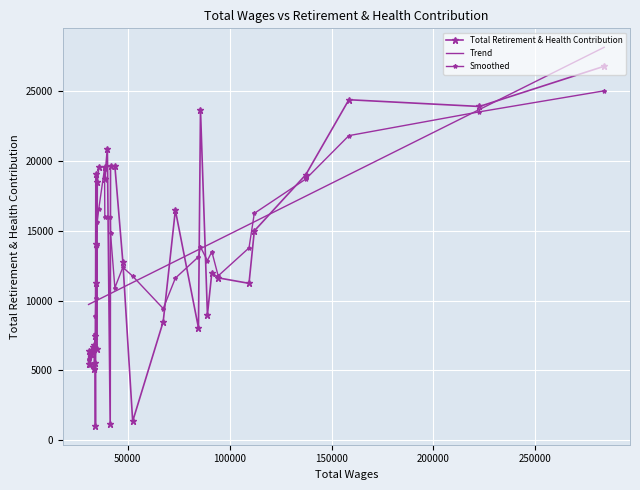

What is the minimum value shown in the chart?

1023